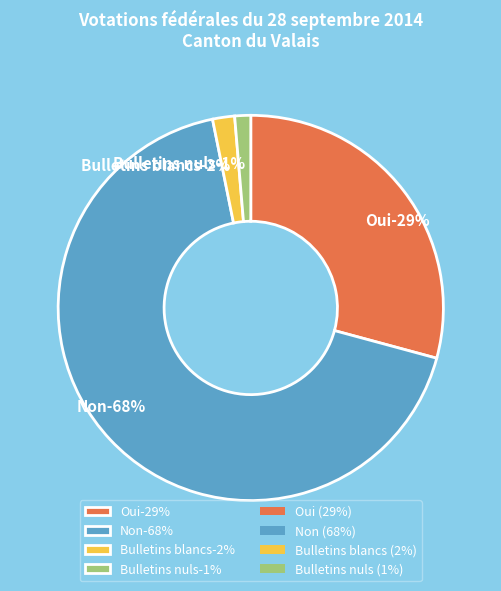

Count the number of slices in the pie.

4